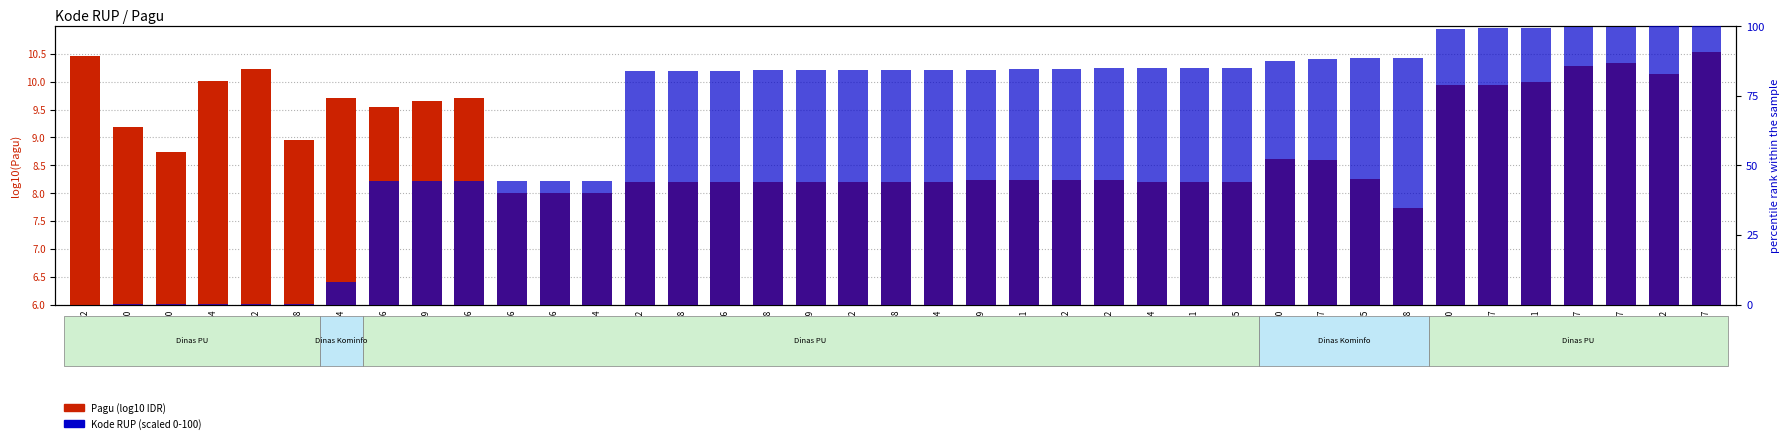

The value of Pagu (log10 IDR) at 46591902 is 10.1. True or false?

True